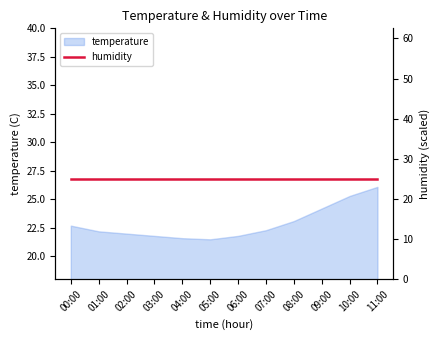

True or false: there are more than 0 points higher than both neighbors.

False